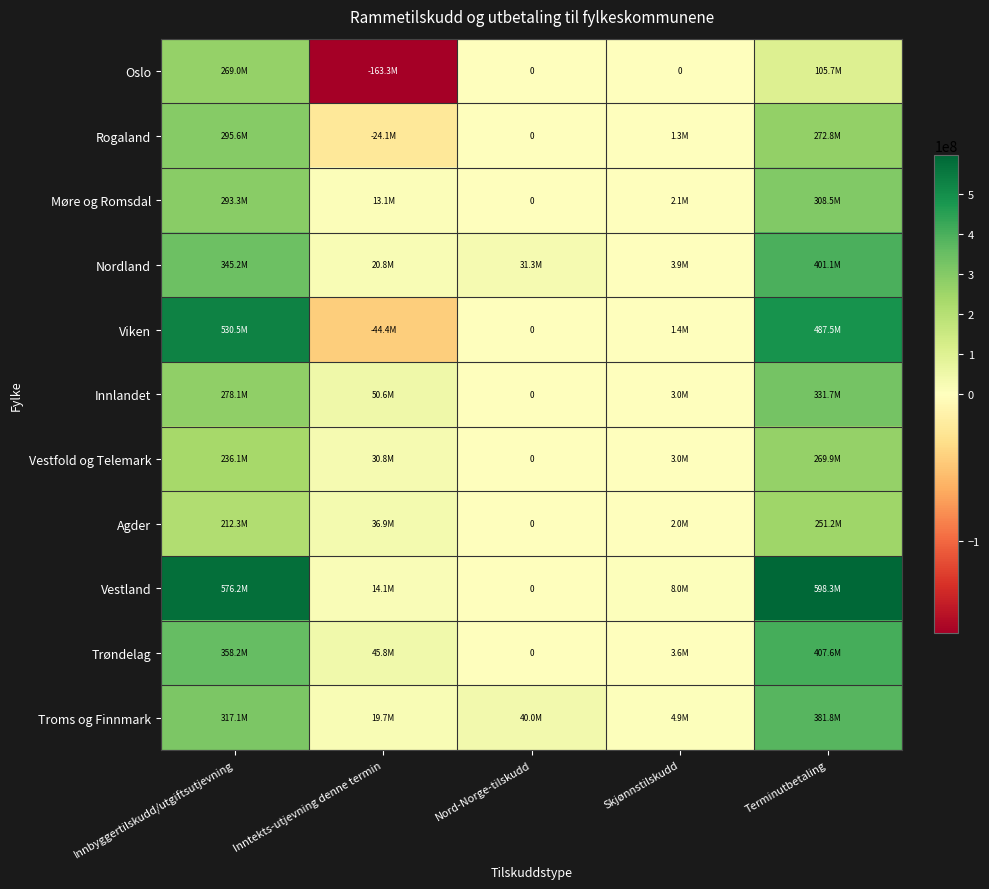

Is the value of Oslo at Terminutbetaling greater than the value of Møre og Romsdal at Terminutbetaling?

No